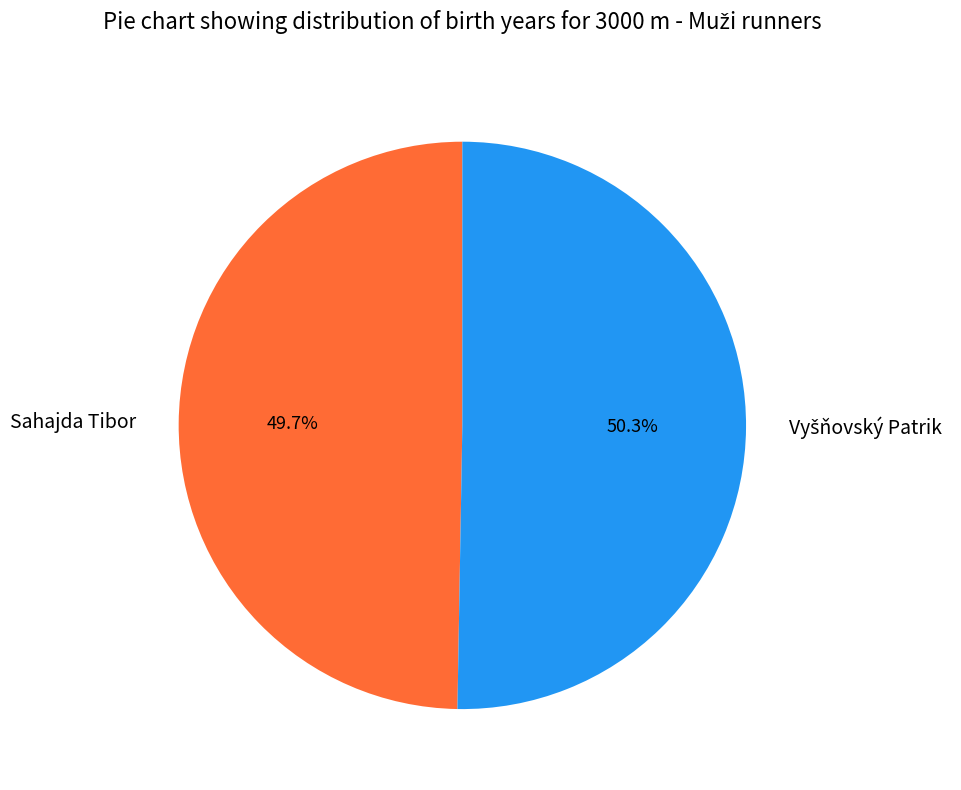

What portion of the pie excludes Sahajda Tibor?

50.3%